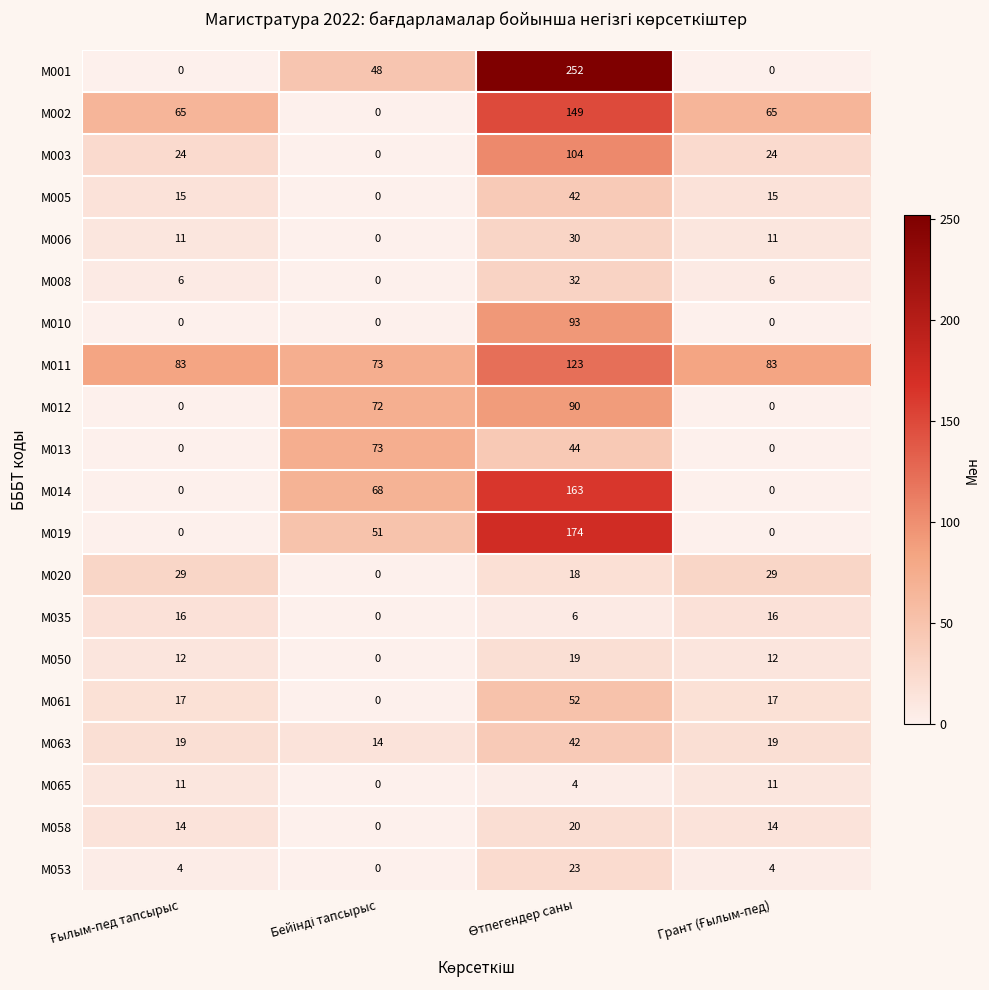

What is the greatest value displayed?

252